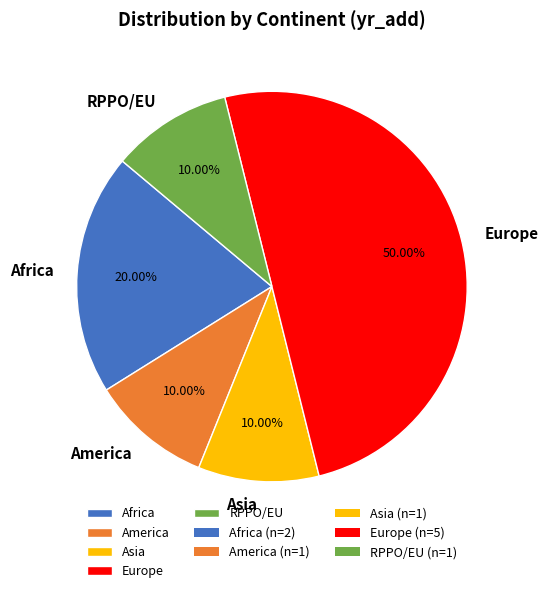

What is the largest slice in the pie chart?

Europe